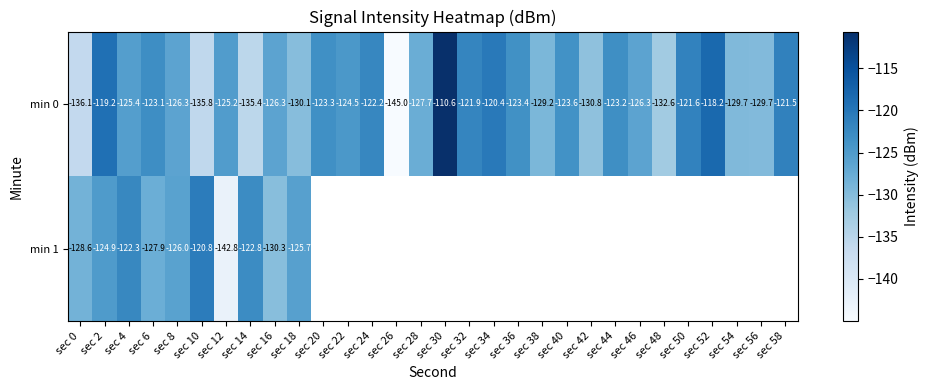

Is the value of min 0 at sec 56 greater than the value of min 1 at sec 6?

No